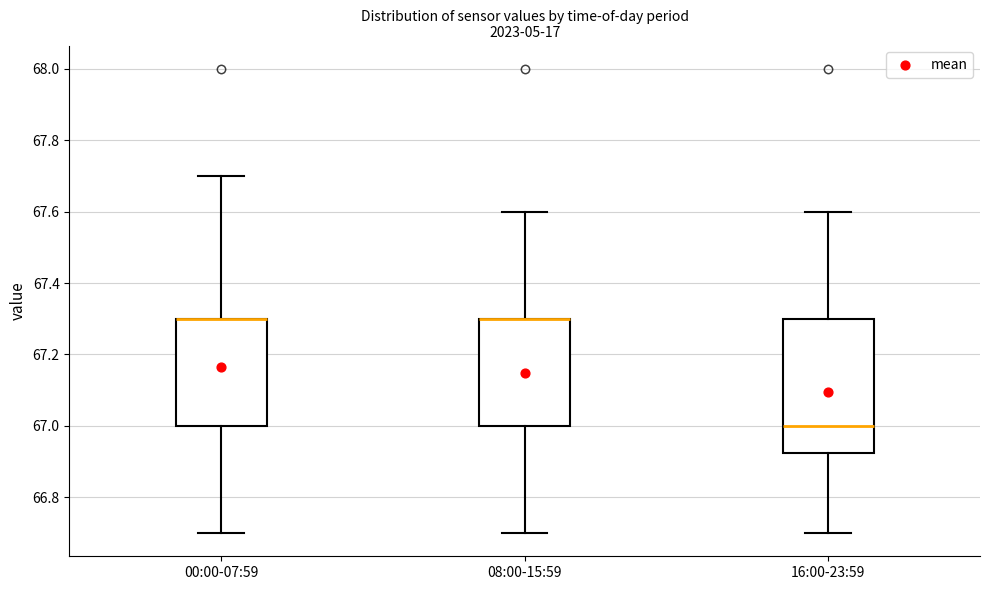

Comparing the boxes themselves (not the whiskers), which one is the tallest?

16:00-23:59